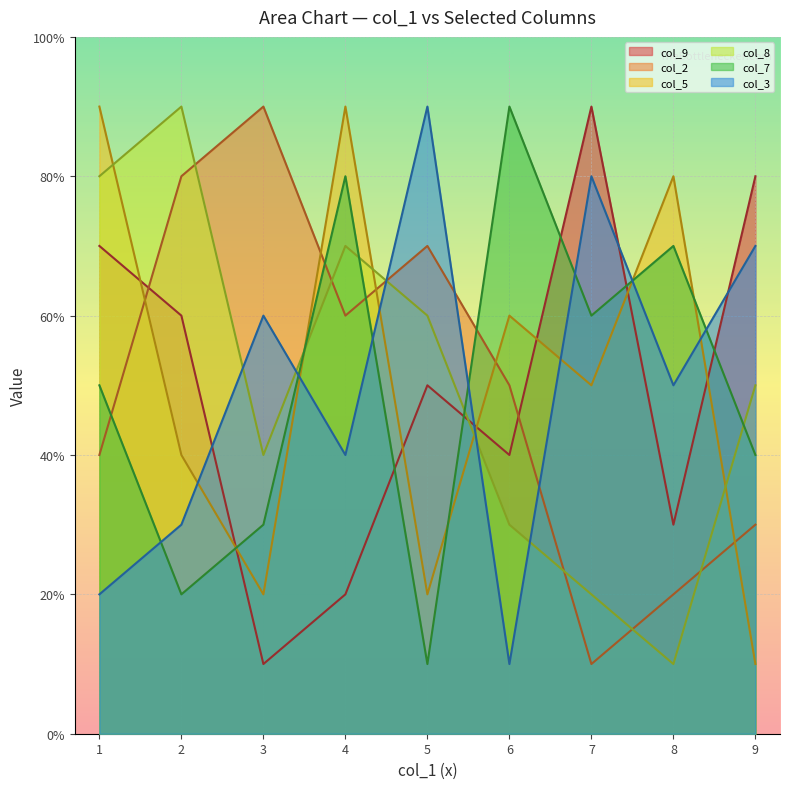

Between 4 and 6, which series saw the biggest shift?

col_8